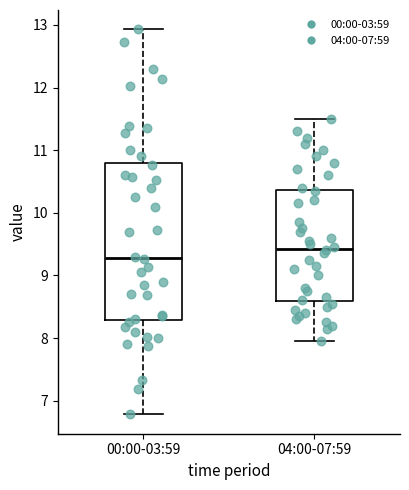

Where does the median line of the box for 00:00-03:59 sit on the y-axis? The values are not printed on the chart, so give them approximately, as read against the axis.

9.3